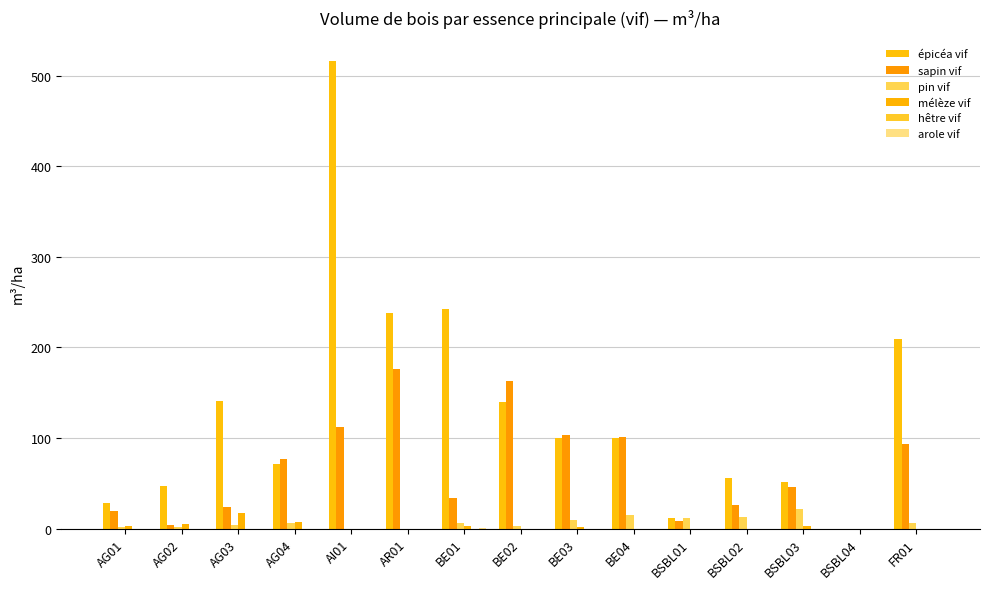

What is the label of the 2nd bar from the left?

AG02